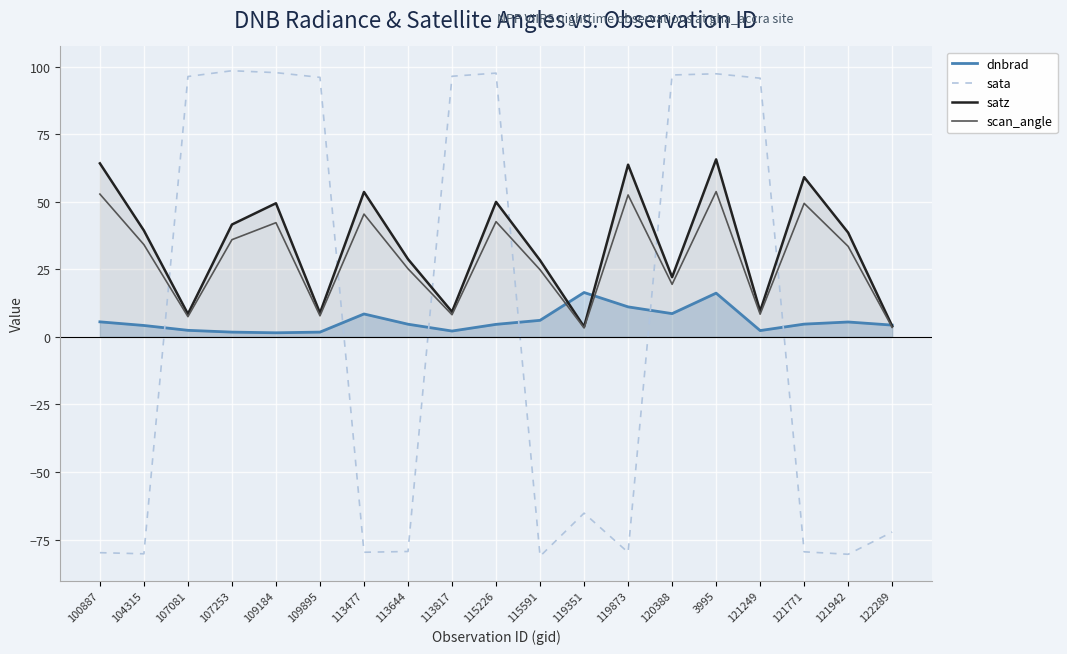

Which series has the largest range (max minus min)?

sata